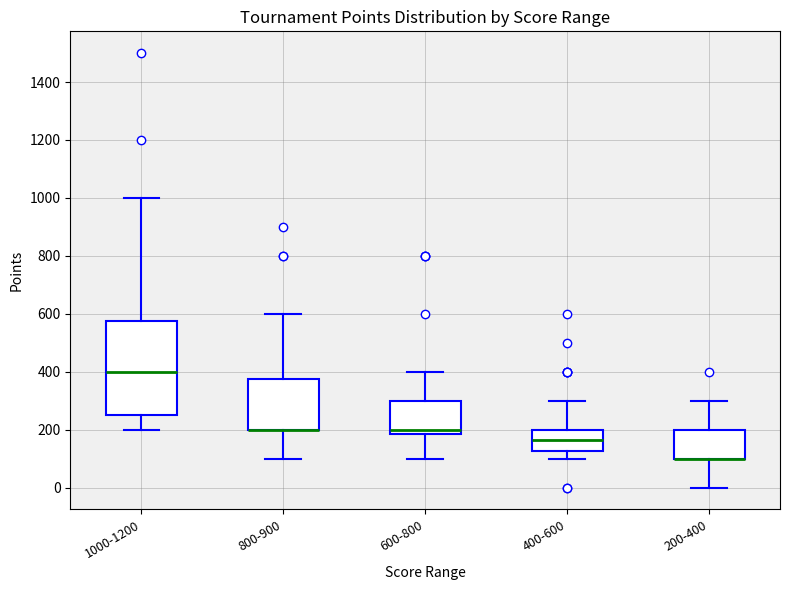

Reading left to right, read every box against the y-axis: the position of its median line, the range the box covers, and the ends of its whiskers. The values are not printed on the chart, so give them approximately, as read against the axis.

1000-1200: median 400, box 260 to 580, whiskers 200 to 1000
800-900: median 200 (drawn on the box's lower edge), box 200 to 380, whiskers 100 to 600
600-800: median 200, box 180 to 300, whiskers 100 to 400
400-600: median 160, box 120 to 200, whiskers 100 to 300
200-400: median 100 (drawn on the box's lower edge), box 100 to 200, whiskers 0 to 300